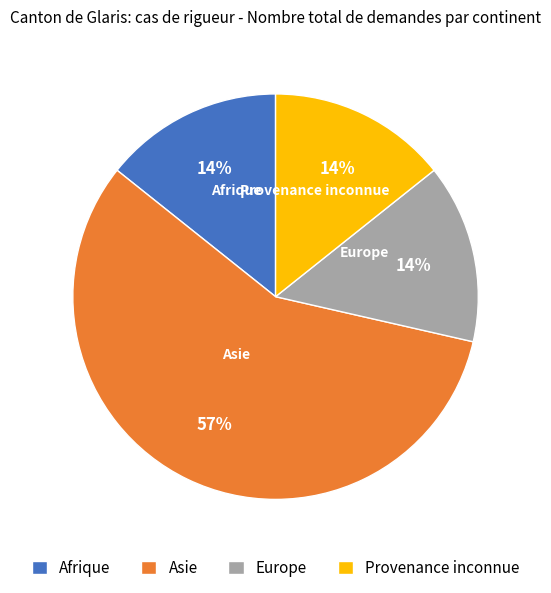

How many slices are in this pie chart?

4